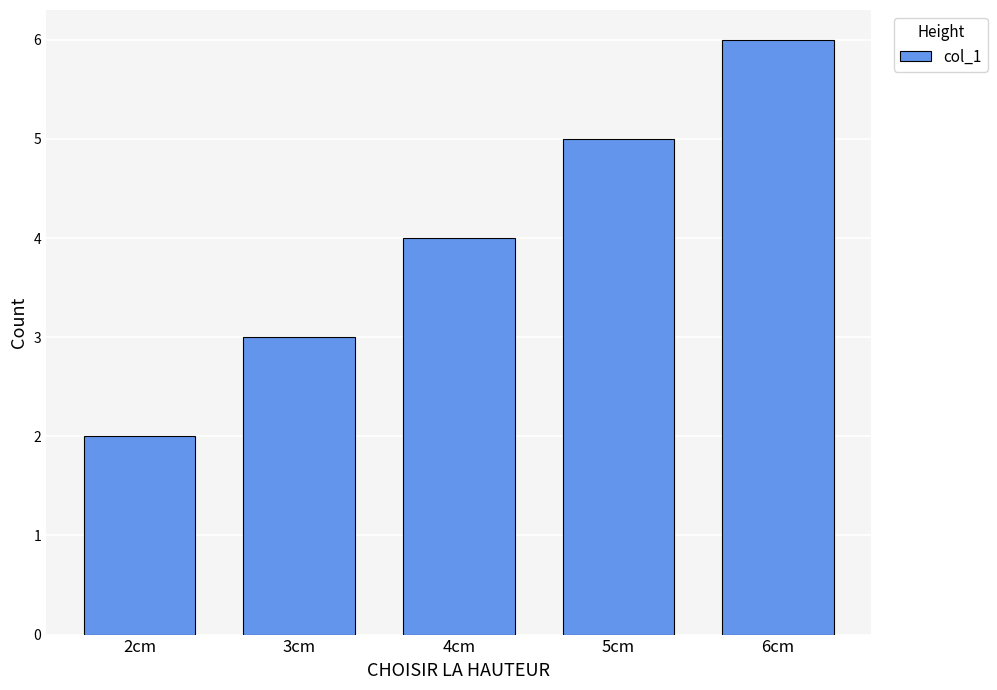

List the labels in order of value, largest first.

6cm, 5cm, 4cm, 3cm, 2cm